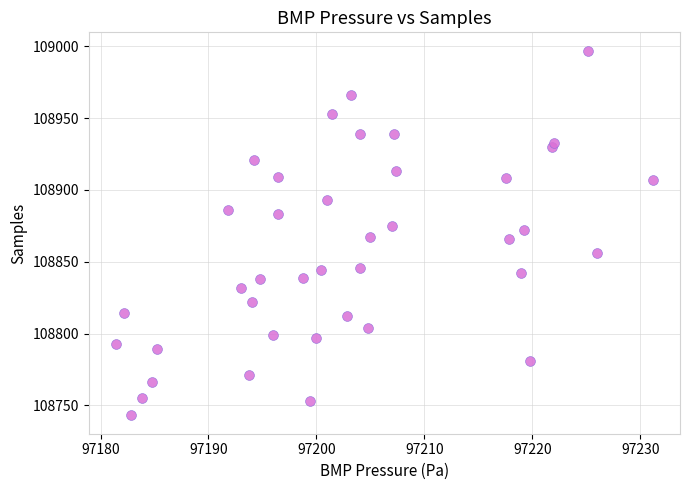

What is the range of Y values (max minus min)?

254